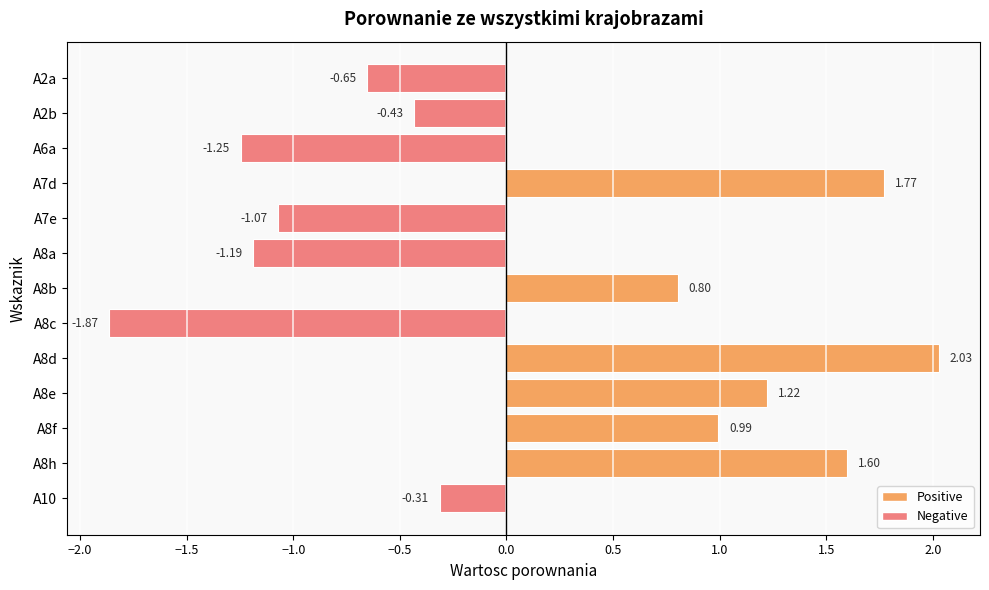

Which has a higher value, A8a or A7e?

A7e